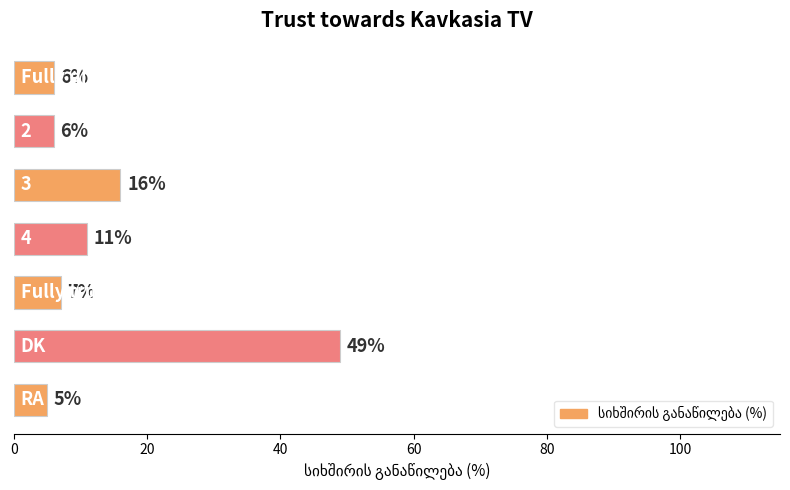

How many categories are shown in the chart?

7